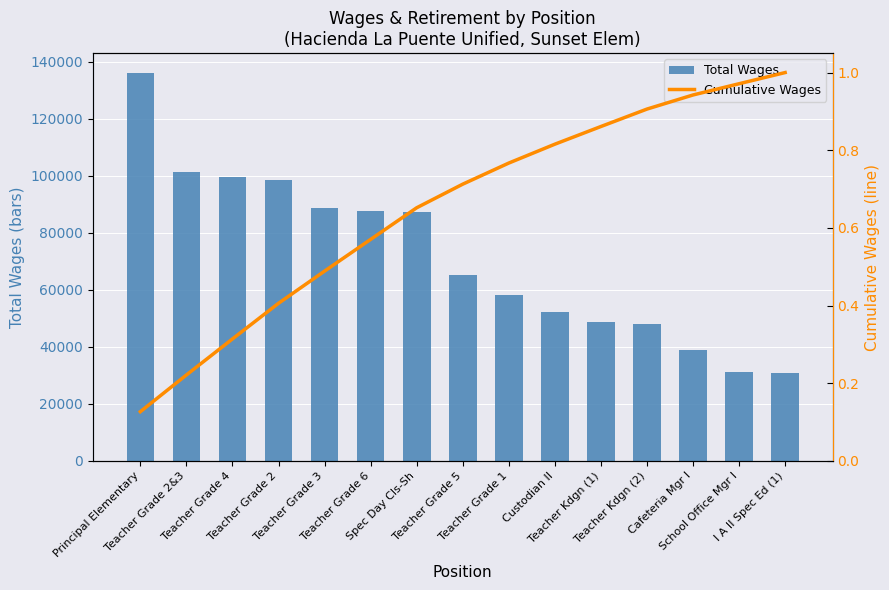

Rank the categories by Total Wages value from highest to lowest.

Principal Elementary, Teacher Grade 2&3, Teacher Grade 4, Teacher Grade 2, Teacher Grade 3, Teacher Grade 6, Spec Day Cls-Sh, Teacher Grade 5, Teacher Grade 1, Custodian II, Teacher Kdgn (1), Teacher Kdgn (2), Cafeteria Mgr I, School Office Mgr I, I A II Spec Ed (1)